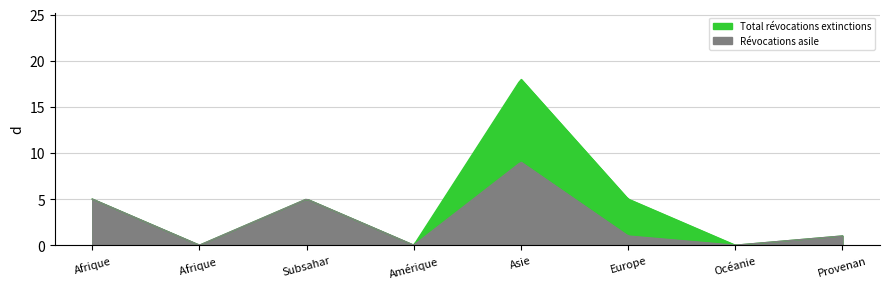

What are all the series names shown in the legend?

Révocations asile, Total révocations extinctions